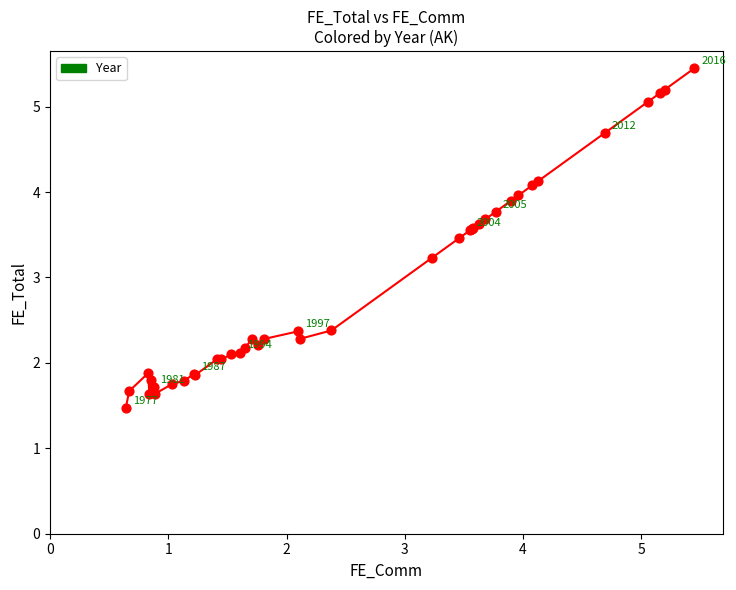

What Y value in the scatter plot is closest to 3?

3.2